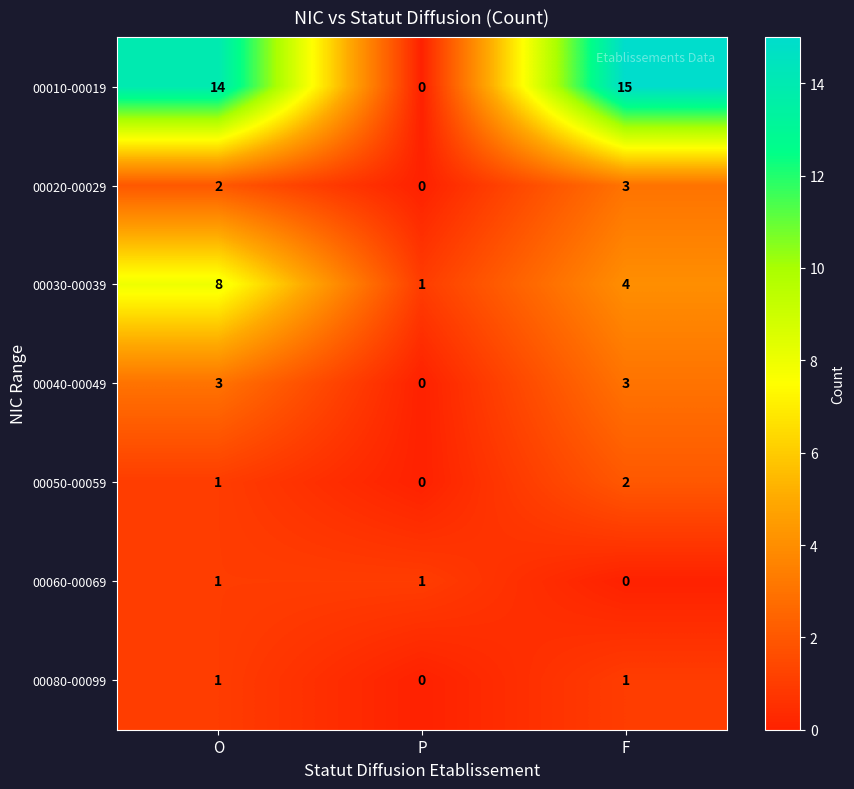

What is the difference between the maximum and minimum values in the 00030-00039 series?

7